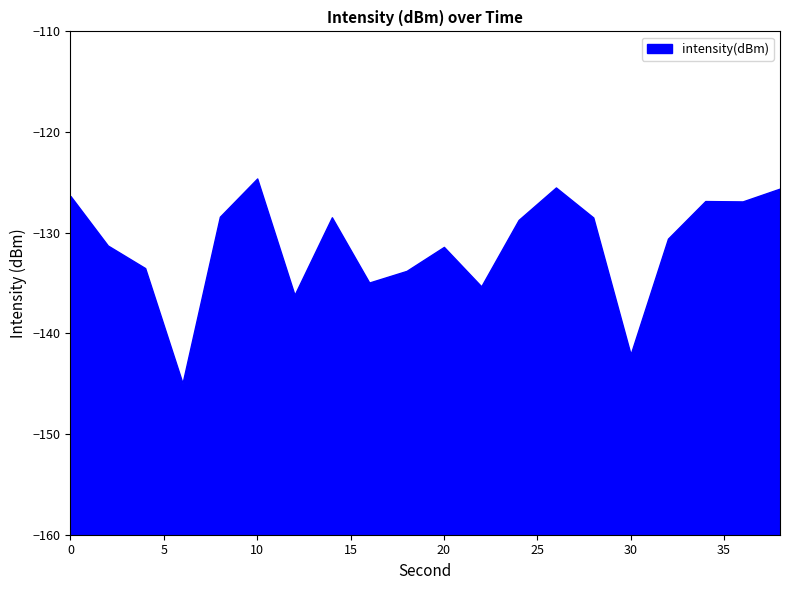

How many data points are less than -128?

14